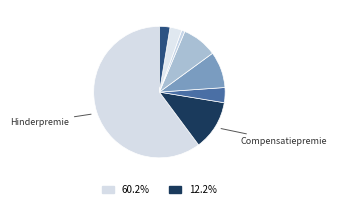

Is there a majority slice in this chart?

Yes